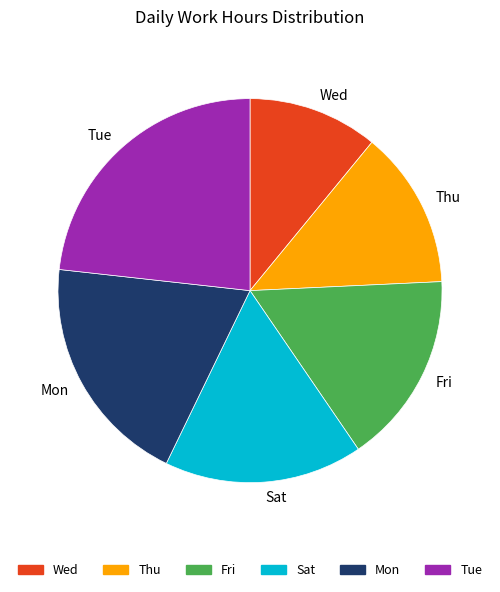

Is there any slice that represents more than half of the pie?

No